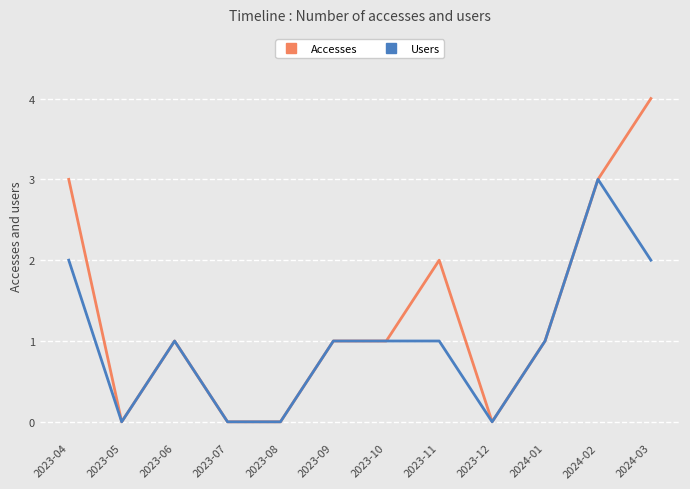

List the series in order of their overall mean, lowest first.

Users, Accesses